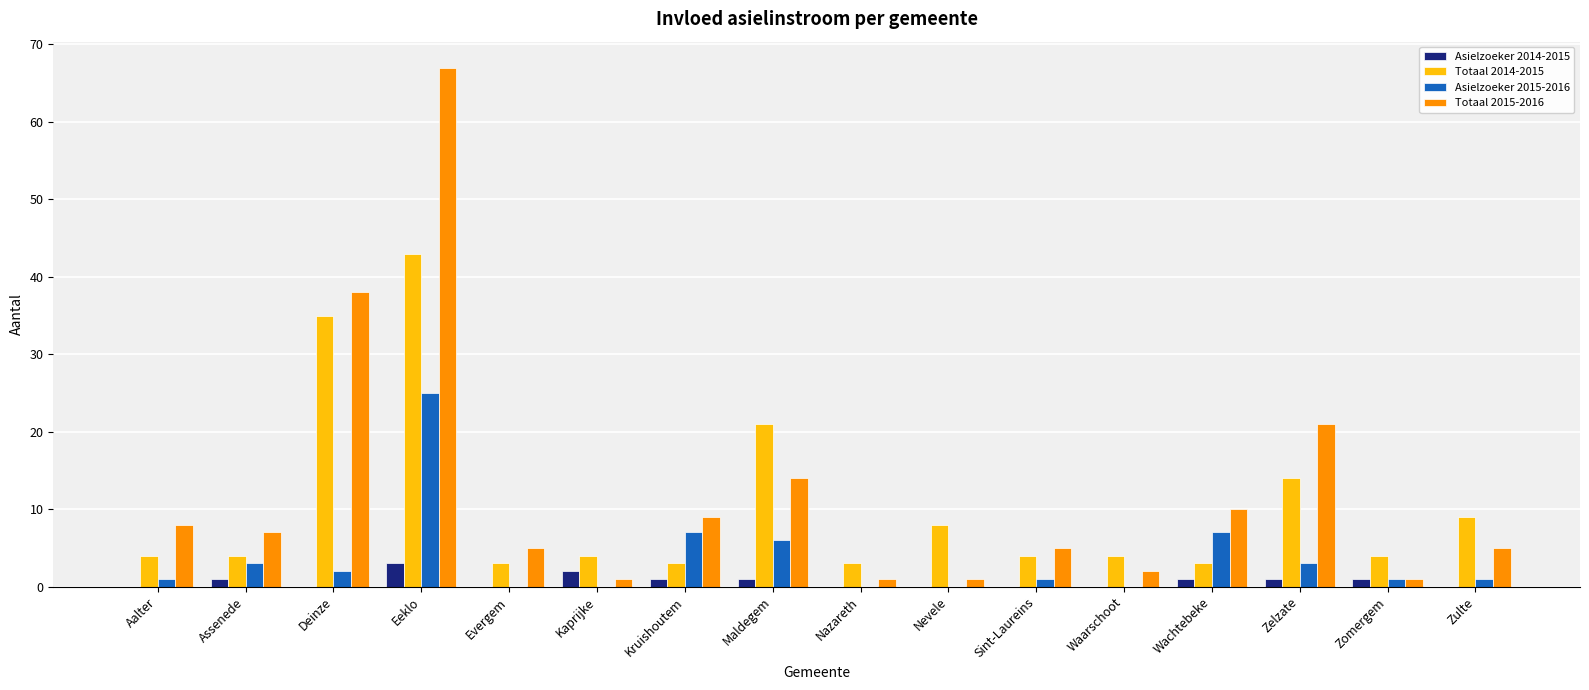

Reading left to right, extract all data points from this chart.

Asielzoeker 2014-2015: 0	1	0	3	0	2	1	1	0	0	0	0	1	1	1	0
Totaal 2014-2015: 4	4	35	43	3	4	3	21	3	8	4	4	3	14	4	9
Asielzoeker 2015-2016: 1	3	2	25	0	0	7	6	0	0	1	0	7	3	1	1
Totaal 2015-2016: 8	7	38	67	5	1	9	14	1	1	5	2	10	21	1	5